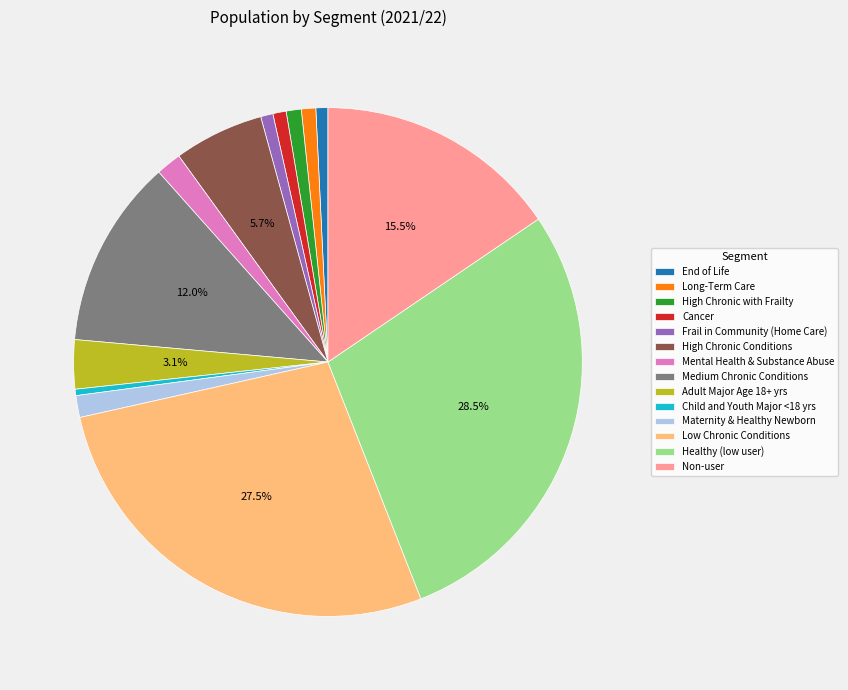

Does Mental Health & Substance Abuse account for over 50% of the chart?

No